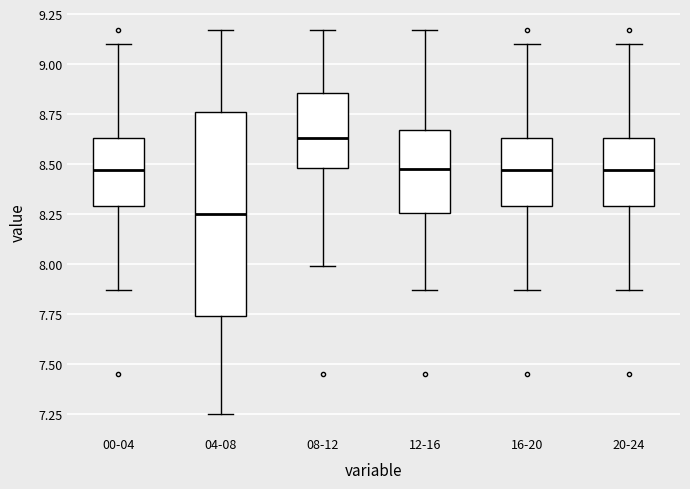

Where does the upper whisker of the box for 16-20 end on the y-axis? The values are not printed on the chart, so give them approximately, as read against the axis.

9.10